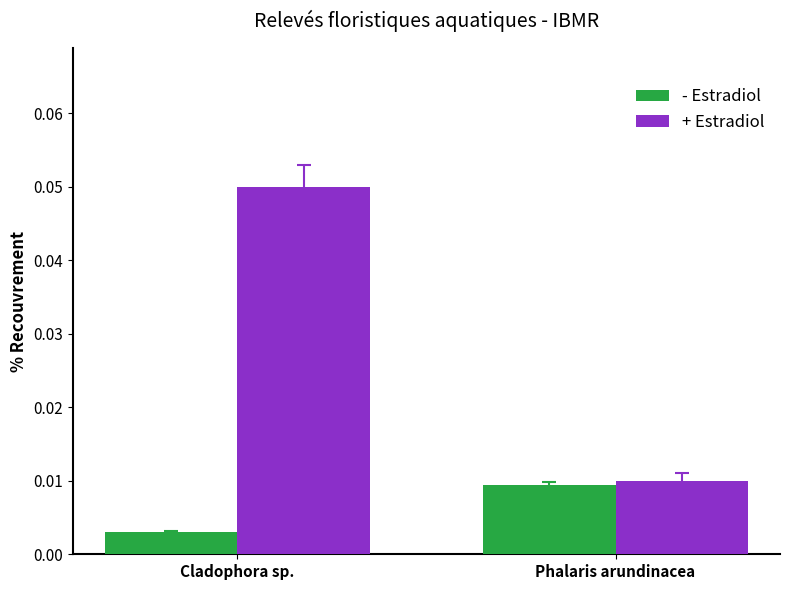

Does the chart contain any negative values?

No